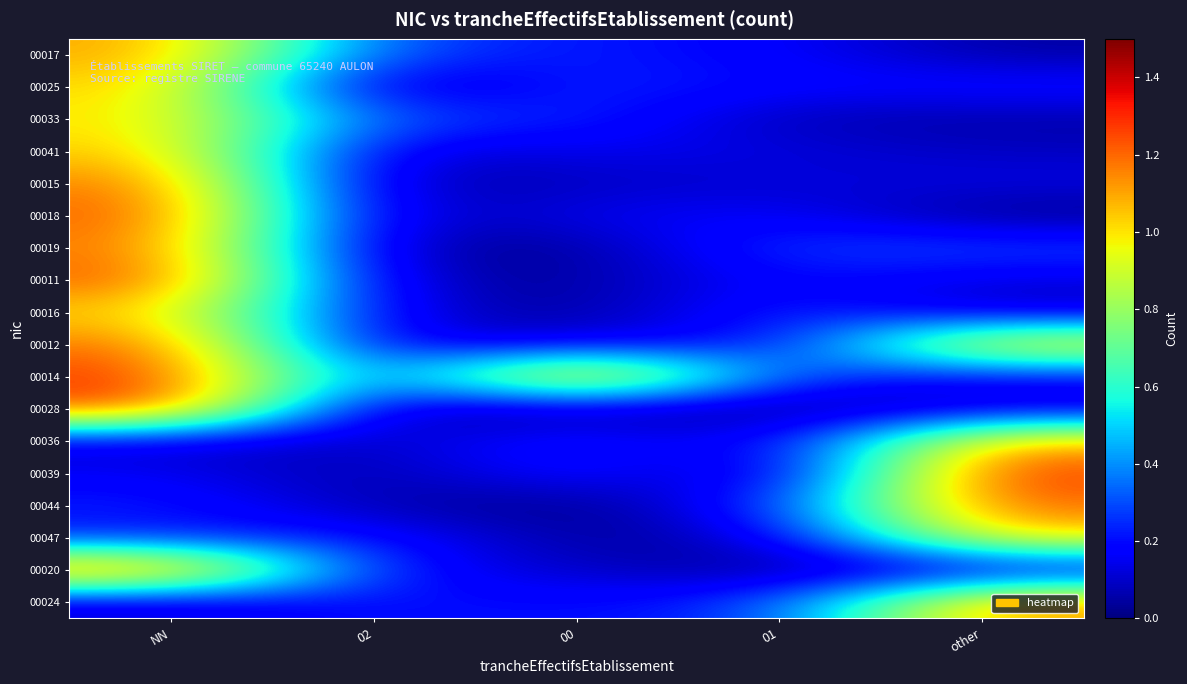

Reading left to right, list all the values displayed in this chart.

00017: NN=1.1	02=0.3	00=0.2	01=0.2	other=0.0
00025: NN=1.0	02=0.0	00=0.3	01=0.2	other=0.2
00033: NN=1.0	02=0.3	00=0.2	01=0.1	other=0.1
00041: NN=1.1	02=0.1	00=0.2	01=0.1	other=0.1
00015: NN=1.2	02=0.0	00=0.1	01=0.1	other=0.1
00018: NN=1.2	02=0.1	00=0.2	01=0.2	other=0.0
00019: NN=1.2	02=0.1	00=0.0	01=0.3	other=0.3
00011: NN=1.2	02=0.1	00=0.0	01=0.2	other=0.1
00016: NN=1.0	02=0.1	00=0.0	01=0.3	other=0.1
00012: NN=1.2	02=0.1	00=0.2	01=0.2	other=1.1
00014: NN=1.3	02=0.2	00=1.3	01=0.3	other=0.2
00028: NN=1.3	02=0.0	00=0.1	01=0.0	other=0.1
00036: NN=0.1	02=0.1	00=0.2	01=0.1	other=1.1
00039: NN=0.2	02=0.0	00=0.2	01=0.0	other=1.3
00044: NN=0.2	02=0.1	00=0.0	01=0.2	other=1.2
00047: NN=0.2	02=0.2	00=0.0	01=0.1	other=1.0
00020: NN=1.3	02=0.2	00=0.1	01=0.0	other=0.1
00024: NN=0.1	02=0.2	00=0.2	01=0.3	other=1.1